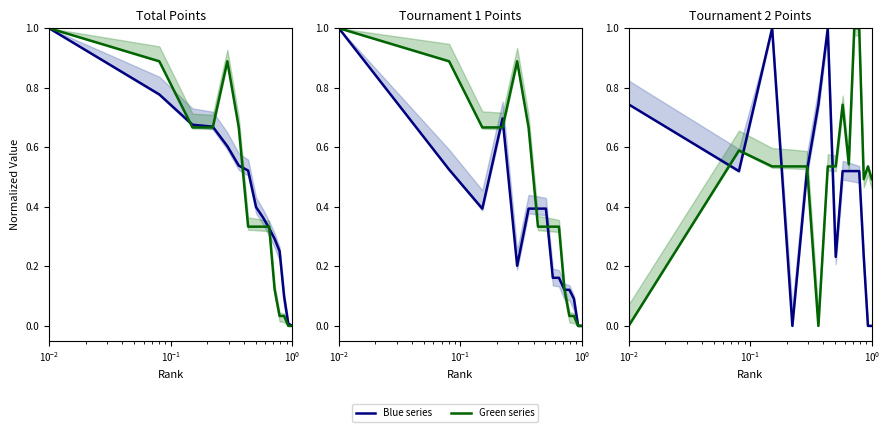

Which series has the largest range (max minus min)?

Green series